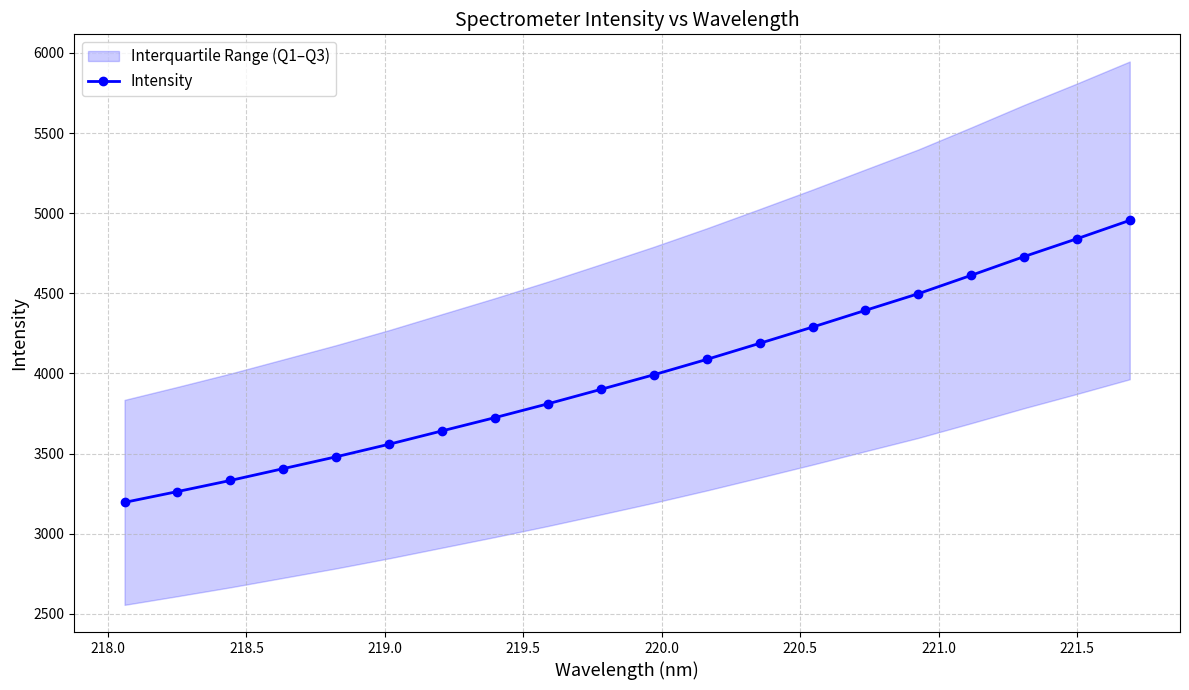

What is the value of the Intensity point at the 15th from the left?

4393.8